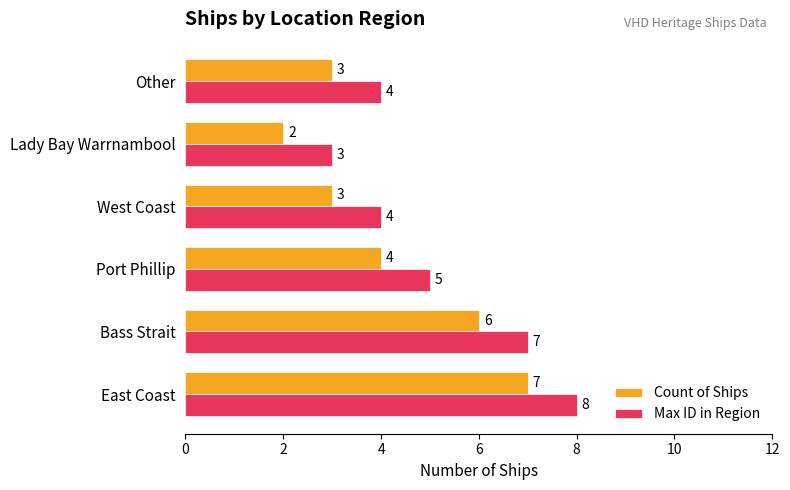

Where is Max ID in Region nearest to the value 5?

Port Phillip